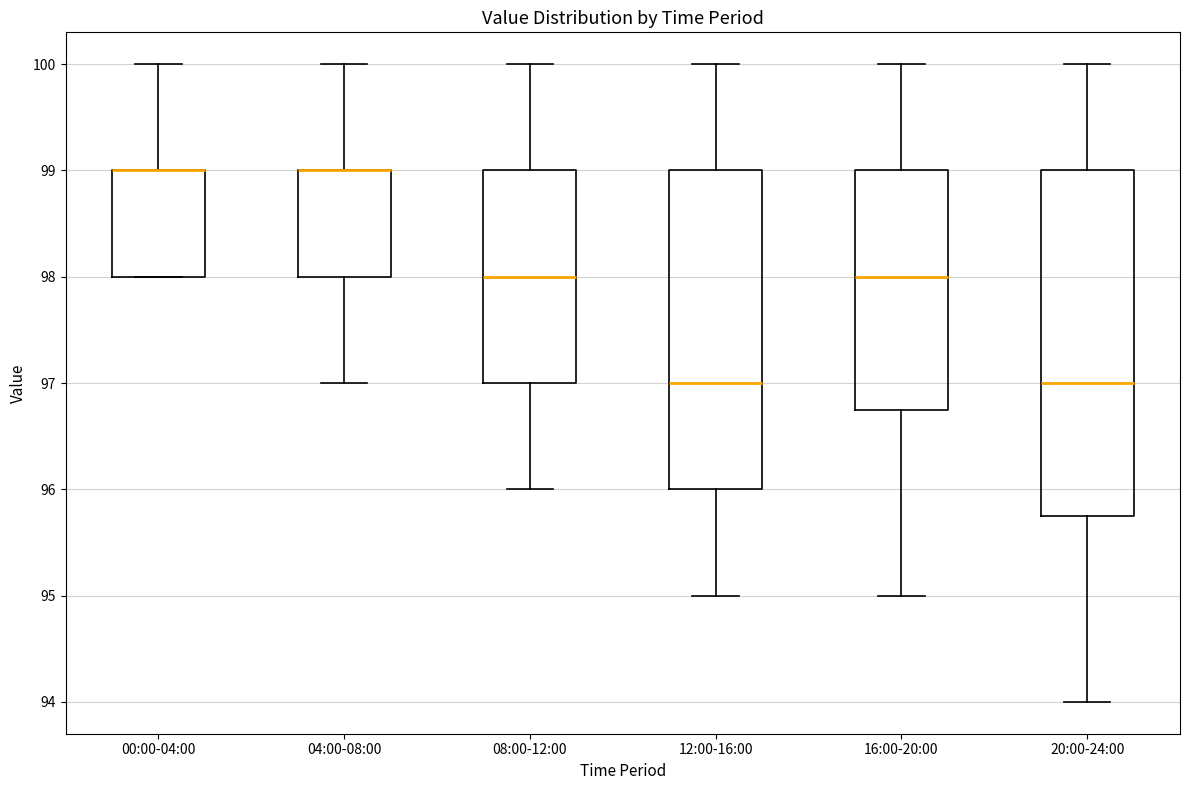

Reading left to right, transcribe this box plot: for each box, give where its median line is, the range the box spans, and where its two whiskers end, as read against the y-axis. The values are not printed on the chart, so give them approximately, as read against the axis.

00:00-04:00: median 99.0 (drawn on the box's upper edge), box 98.0 to 99.0, whiskers 98.0 to 100.0
04:00-08:00: median 99.0 (drawn on the box's upper edge), box 98.0 to 99.0, whiskers 97.0 to 100.0
08:00-12:00: median 98.0, box 97.0 to 99.0, whiskers 96.0 to 100.0
12:00-16:00: median 97.0, box 96.0 to 99.0, whiskers 95.0 to 100.0
16:00-20:00: median 98.0, box 96.8 to 99.0, whiskers 95.0 to 100.0
20:00-24:00: median 97.0, box 95.8 to 99.0, whiskers 94.0 to 100.0